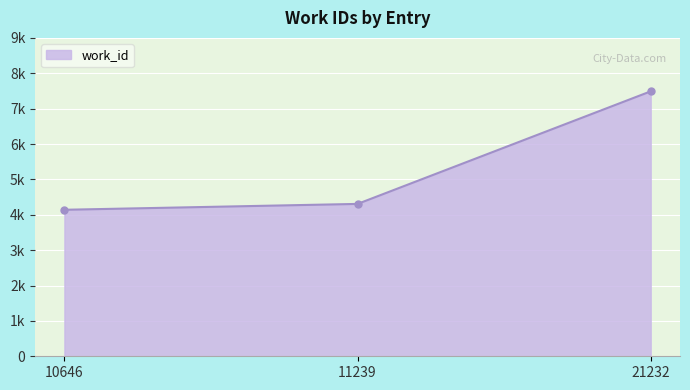

What is the change in value from 10646 to 11239?

+166